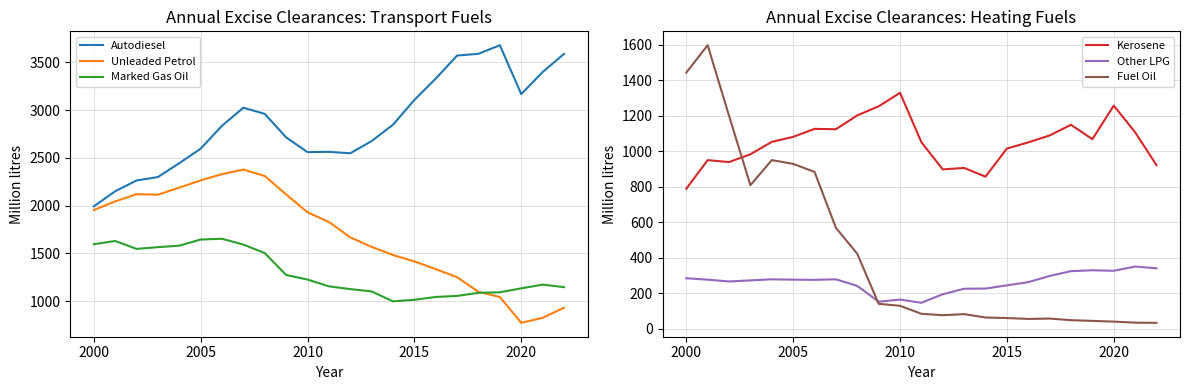

What is the difference between the maximum and second lowest values in the Autodiesel series?

1529